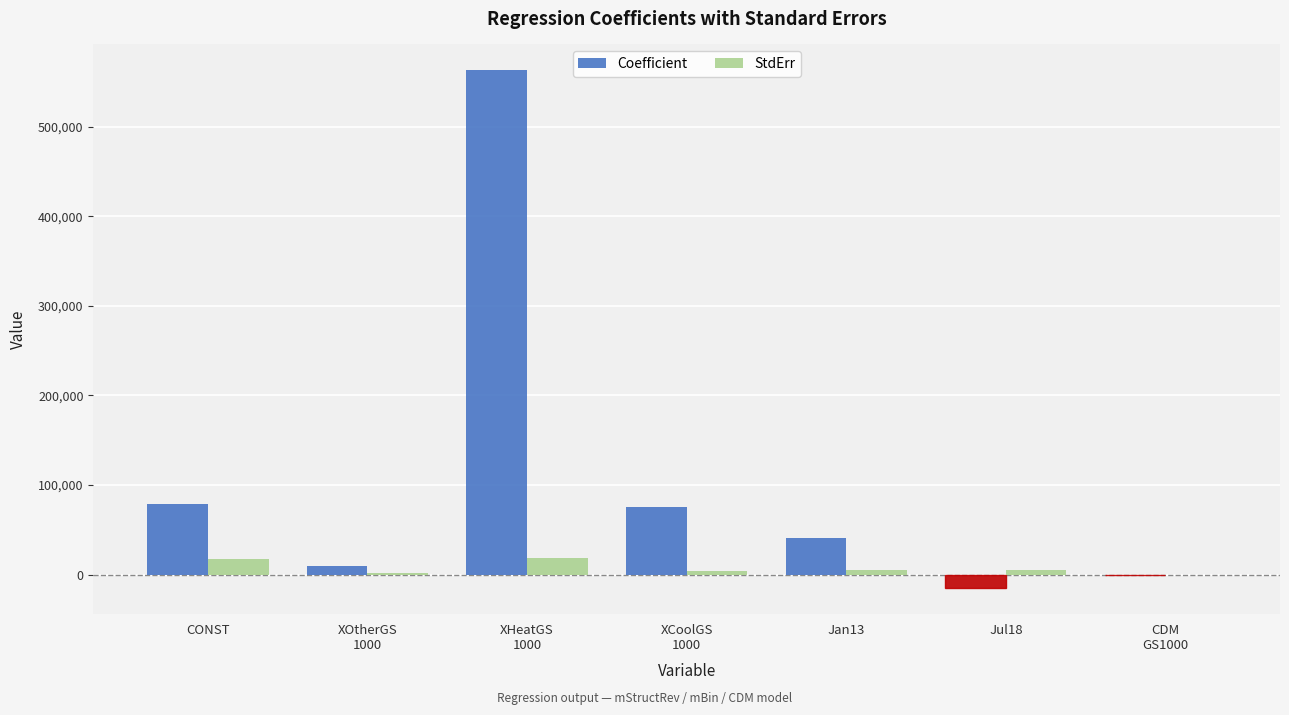

What is the difference between the Coefficient values at CDM
GS1000 and Jul18?

15322.2